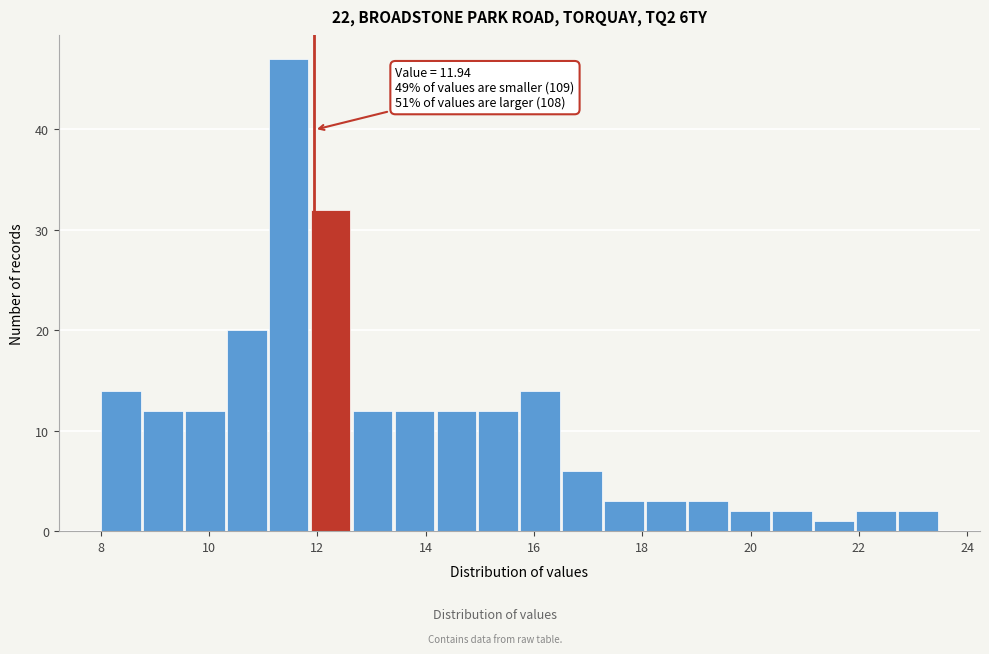

Read against the x-axis, roughly where is the centre of the tallest bar?

11.4